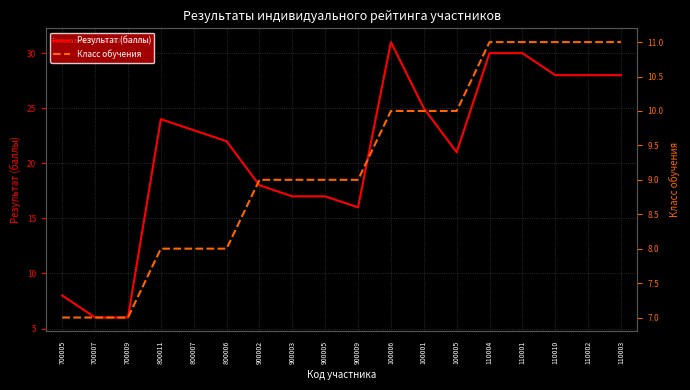

Reading left to right, what are all the values shown in this chart?

Результат (баллы): 700005=8	700007=6	700009=6	800011=24	800007=23	800006=22	900002=18	900003=17	900005=17	900009=16	100006=31	100001=25	100005=21	110004=30	110001=30	110010=28	110002=28	110003=28
Класс обучения: 700005=7	700007=7	700009=7	800011=8	800007=8	800006=8	900002=9	900003=9	900005=9	900009=9	100006=10	100001=10	100005=10	110004=11	110001=11	110010=11	110002=11	110003=11